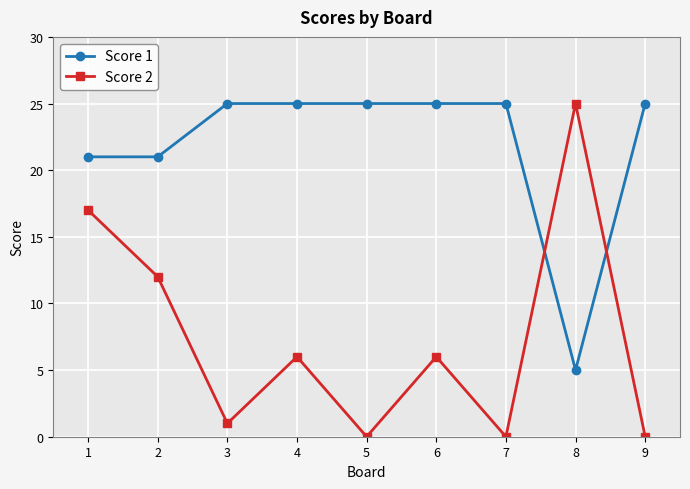

In Score 2, how many points are higher than both neighbors (excluding endpoints)?

3